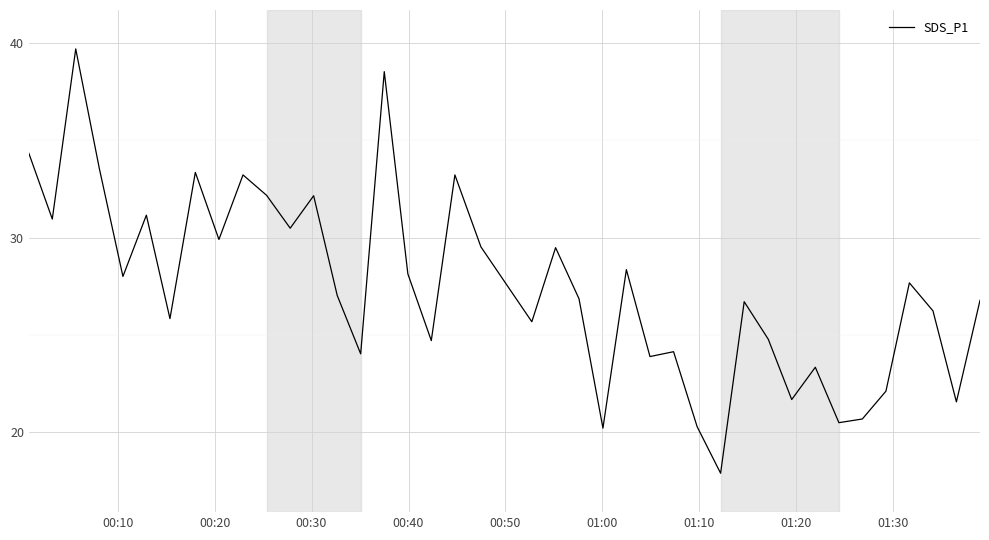

What is the average value?

27.5